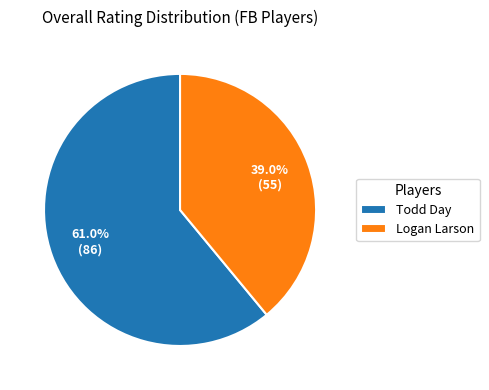

Which has a higher value, Logan Larson or Todd Day?

Todd Day